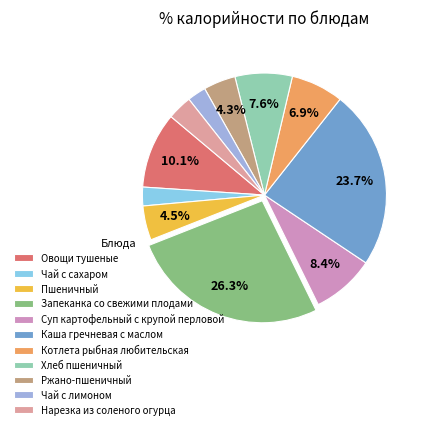

To the nearest percent, what is the difference between the largest and smallest slice percentages?

24%